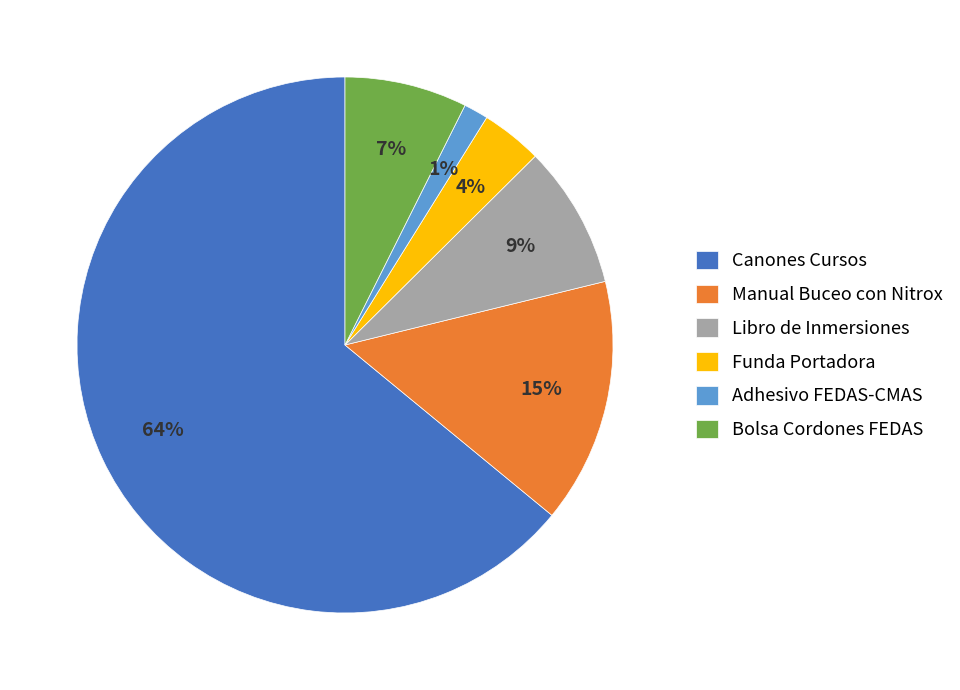

To the nearest percent, what is the average slice percentage?

17%